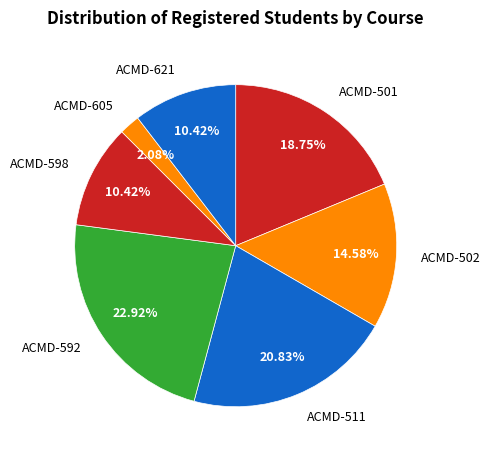

Is ACMD-621 the majority of the pie?

No